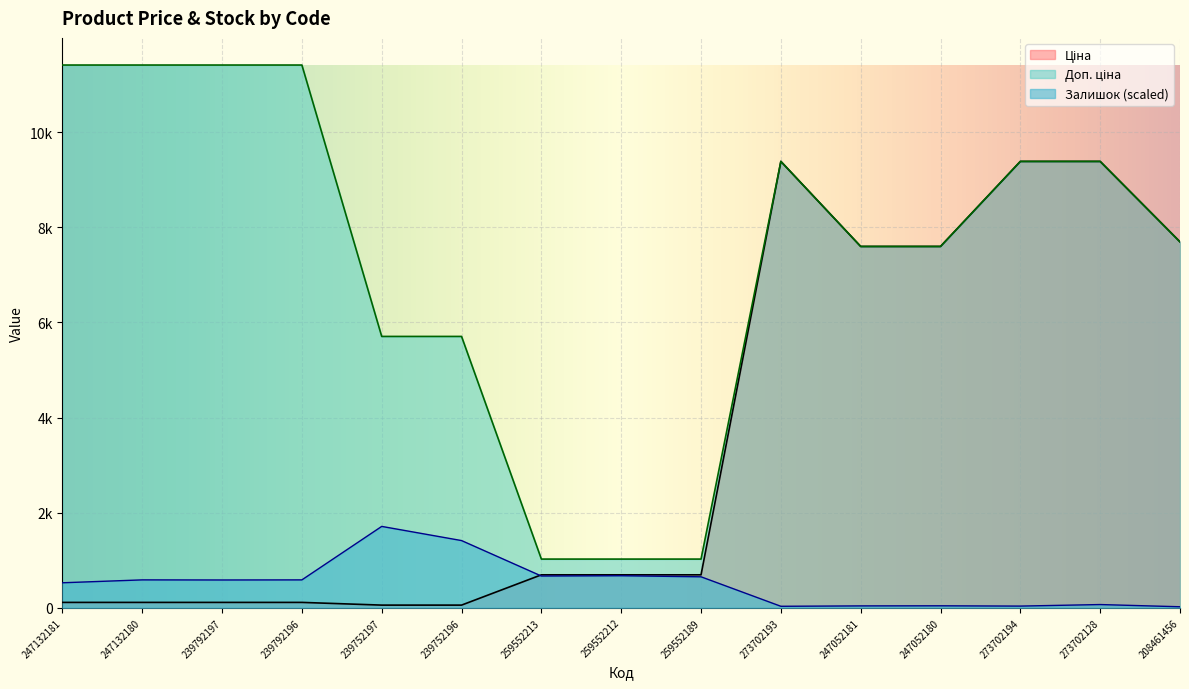

True or false: Доп. ціна and Ціна cross at least once.

False